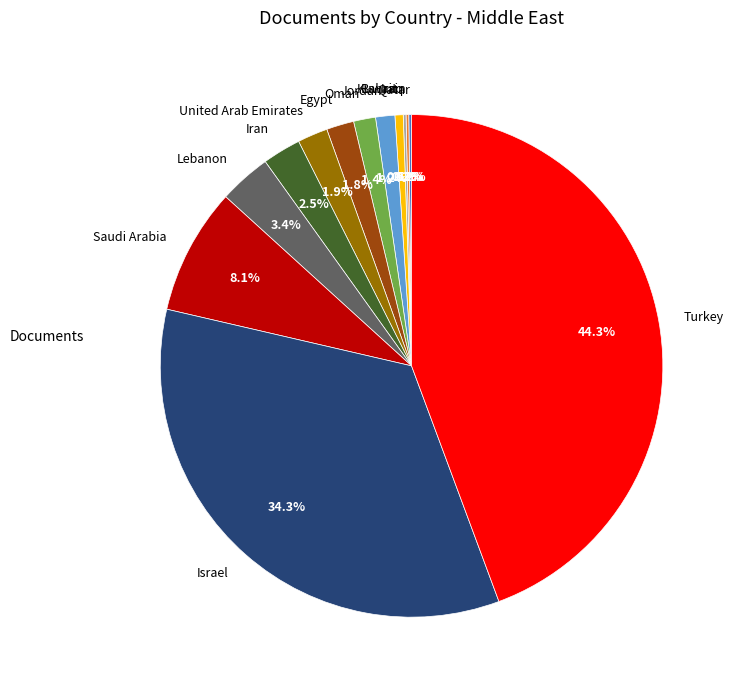

Which category has the biggest portion of the pie?

Turkey